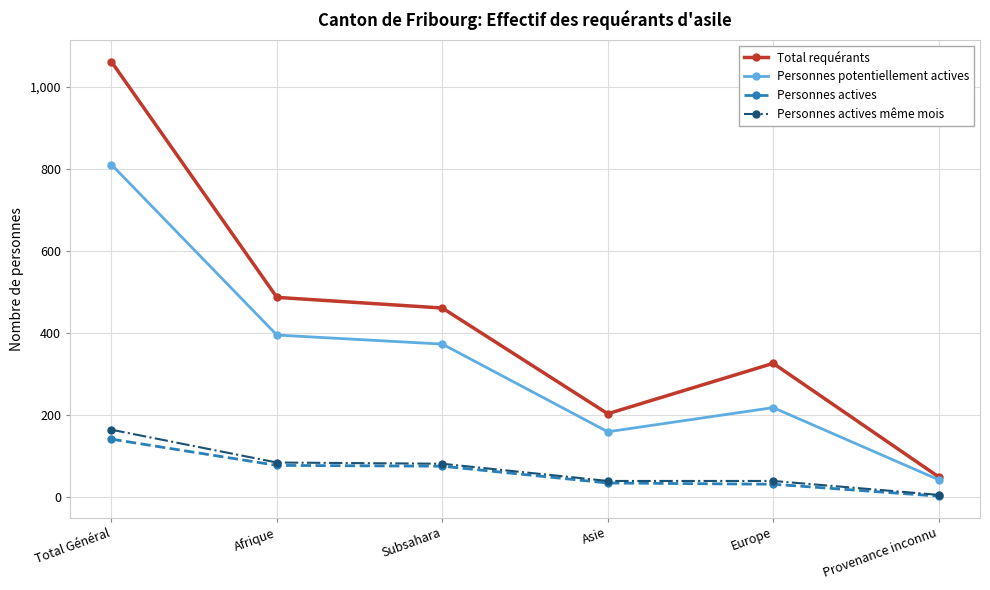

List the labels in order of Total requérants value, largest first.

Total Général, Afrique, Subsahara, Europe, Asie, Provenance inconnu